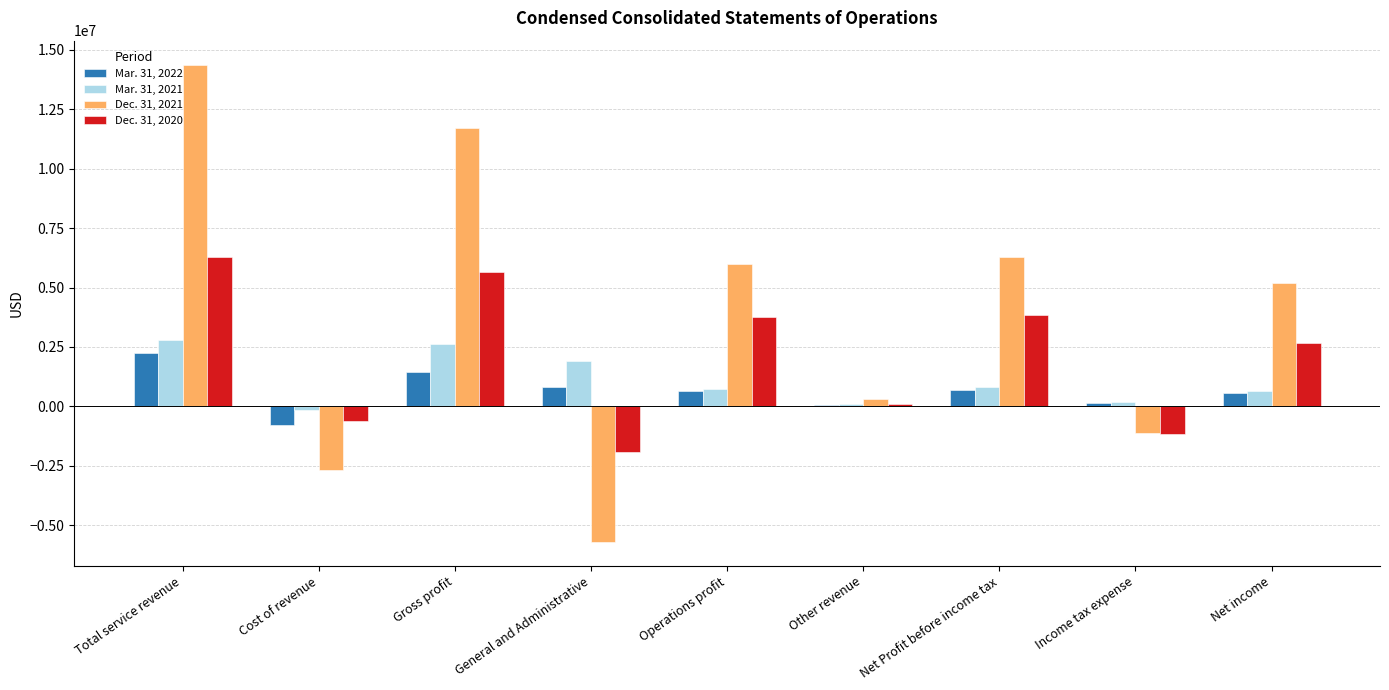

What is the total value across all series at Gross profit?

21437605